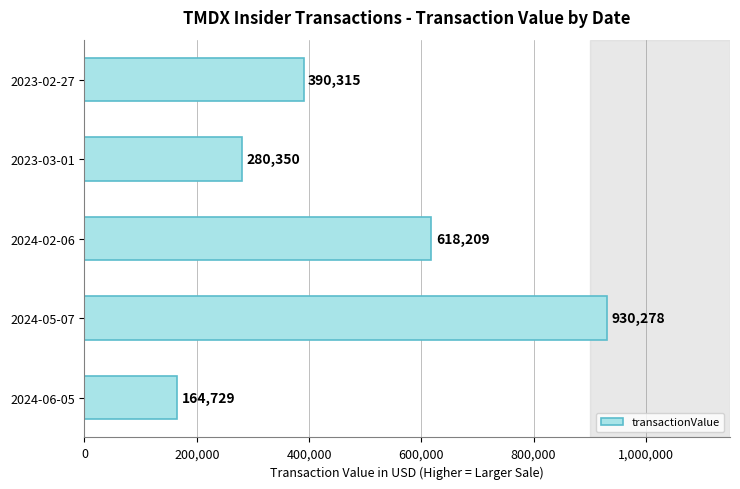

Count the number of data series in this chart.

1